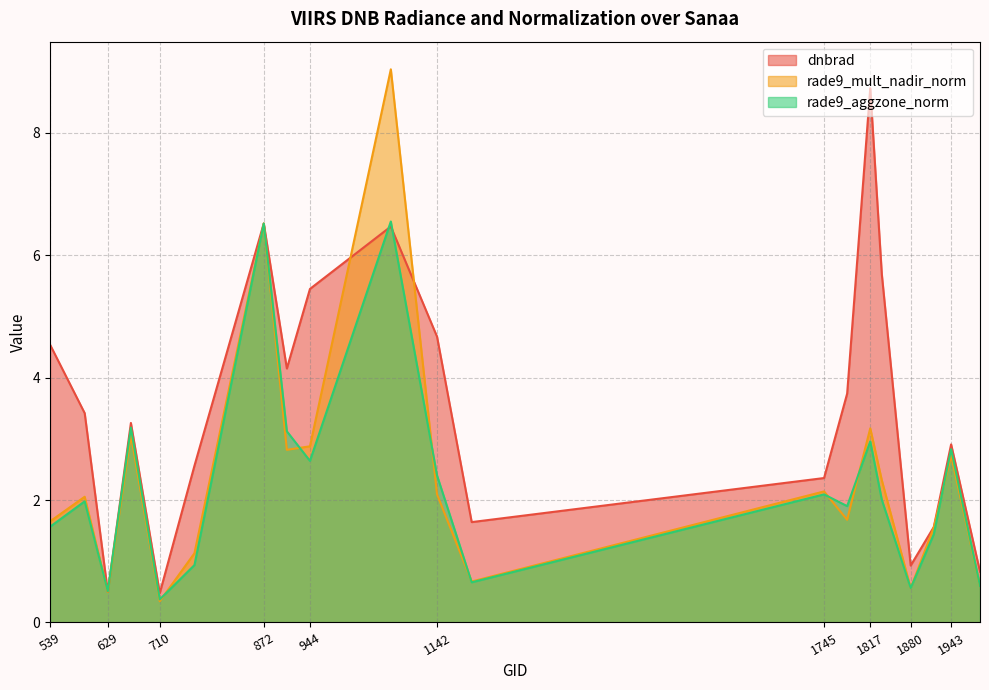

Which category has the lowest value in the dnbrad series?

710